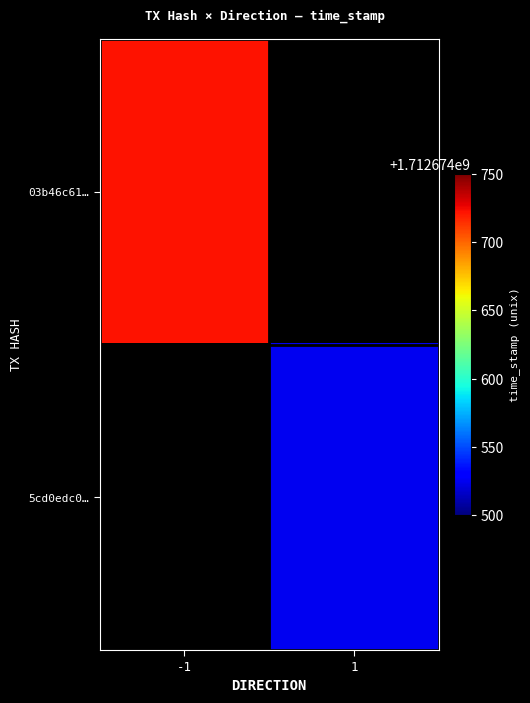

What is the maximum value shown in the chart?

1712674722